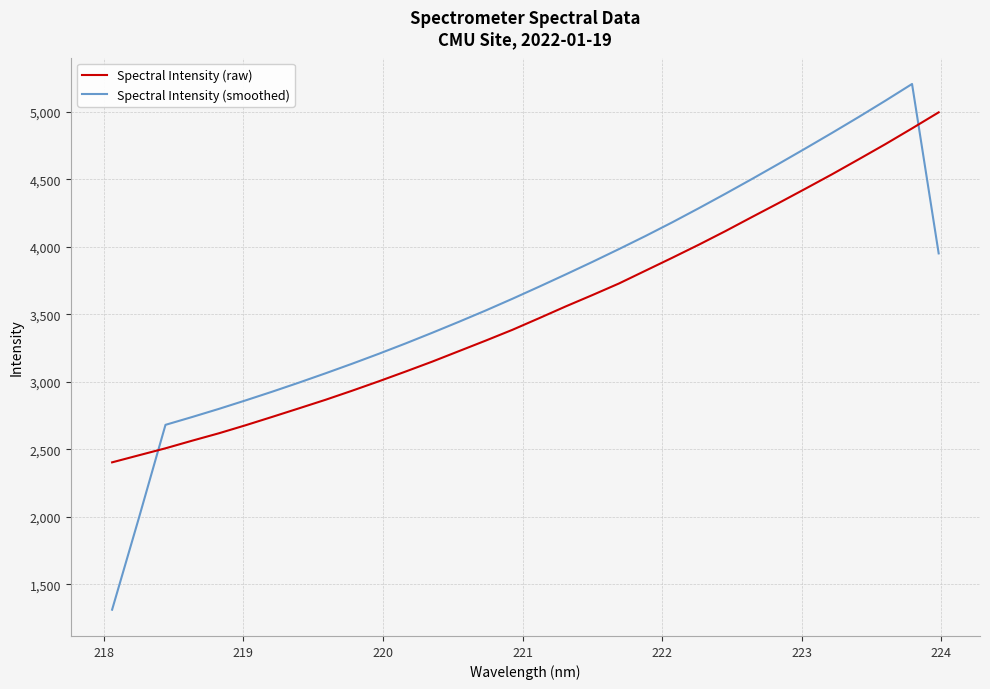

Reading left to right, list all the values displayed in this chart.

Spectral Intensity (raw): 2402.7	2454.9	2506.7	2563.2	2617.9	2677.3	2739.5	2802.6	2866.2	2933.7	3003.3	3075.3	3148.9	3226.5	3304.2	3383.9	3469.9	3557.3	3641.3	3727.3	3822.7	3917.8	4015.0	4115.7	4220.4	4323.9	4429.5	4536.4	4647.2	4759.3	4875.9	4994.7
Spectral Intensity (smoothed): 1311.5	1988.4	2680.4	2738.5	2798.6	2861.4	2926.1	2993.1	3062.3	3133.6	3207.2	3283.5	3362.6	3443.8	3527.1	3613.8	3703.1	3794.1	3886.8	3982.1	4079.4	4180.3	4285.2	4392.6	4502.2	4614.2	4727.8	4843.0	4960.6	5081.1	5204.8	3950.1